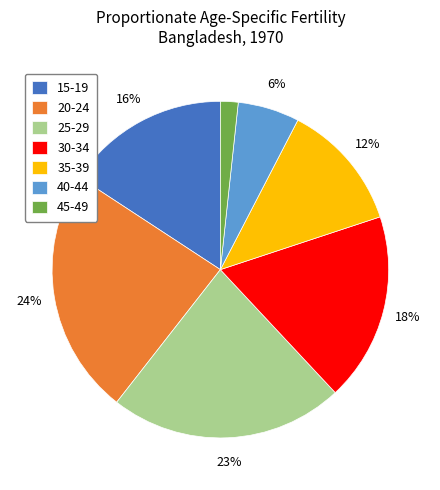

How many slices are in this pie chart?

7